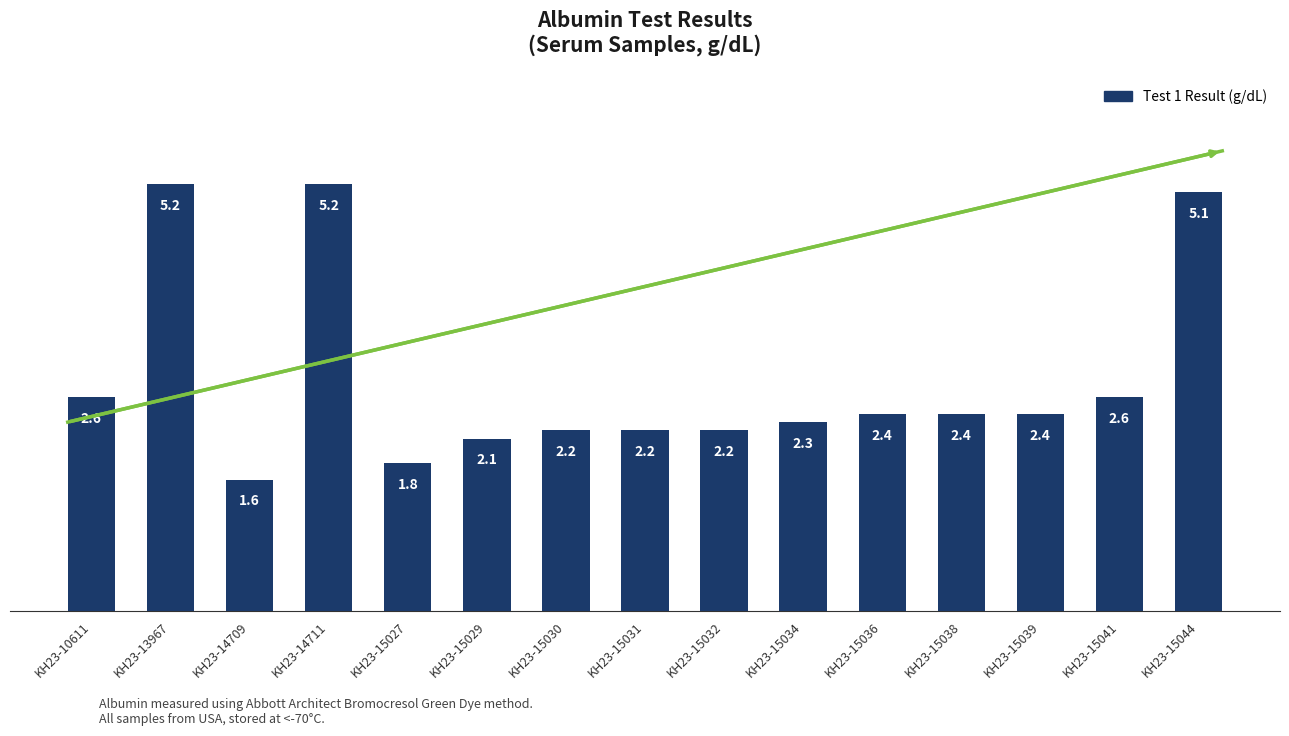

The chart shows a value of 5.2 at KH23-14711. True or false?

True